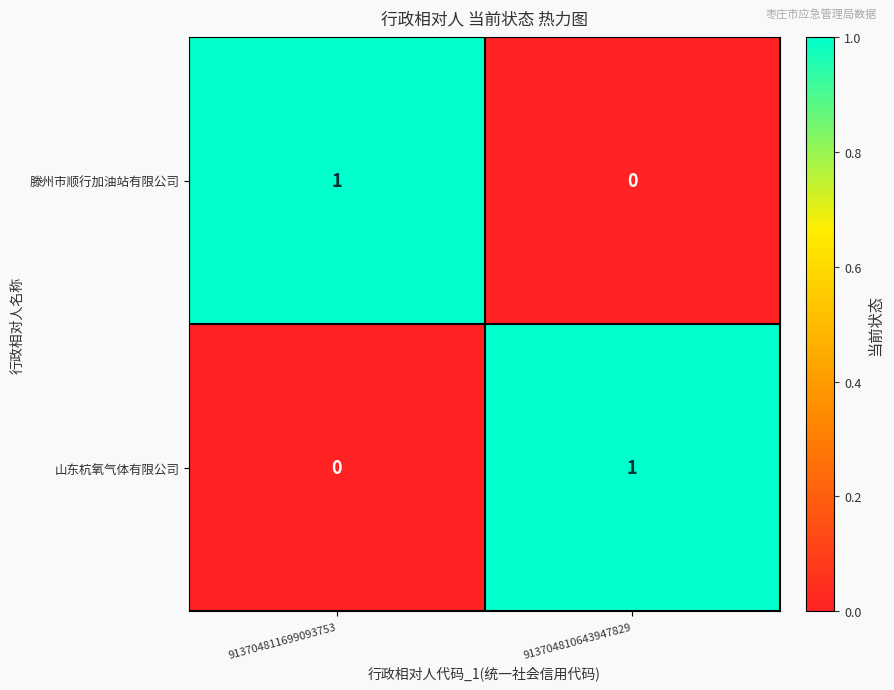

List the labels in order of 山东杭氧气体有限公司 value, largest first.

913704810643947829, 913704811699093753